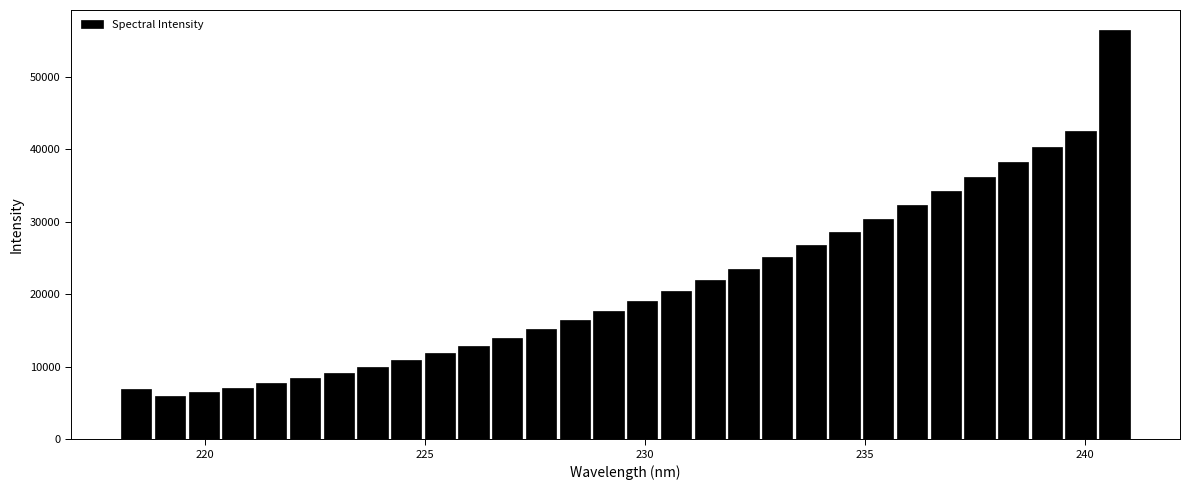

Read against the x-axis, roughly where is the centre of the tallest bar?

240.5